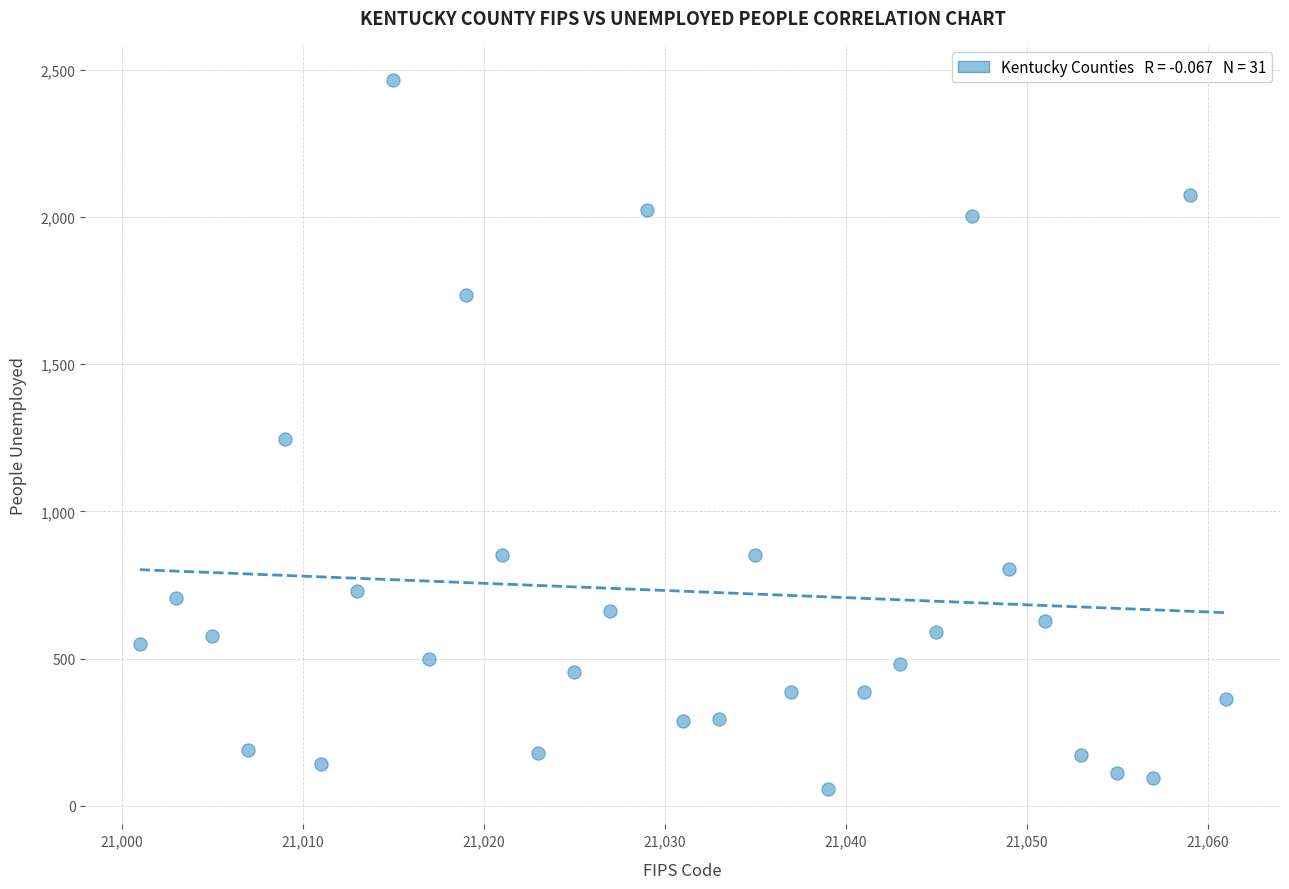

What is the range of X values (max minus min)?

60